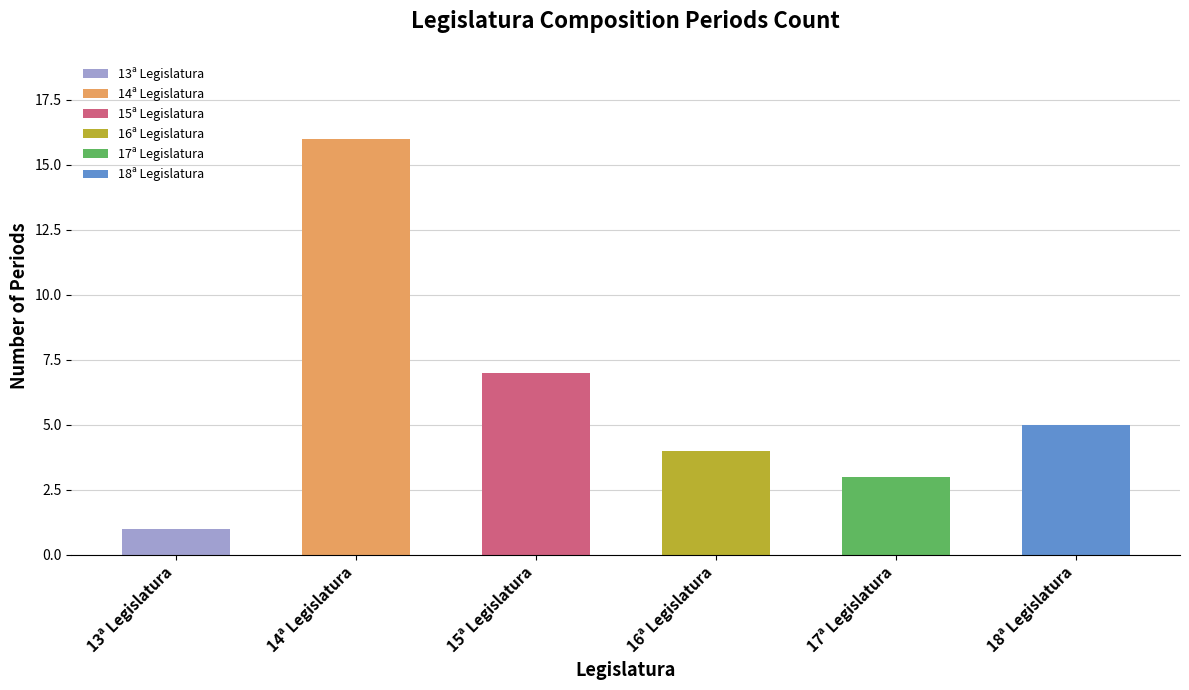

What is the sum of the values at 16ª Legislatura and 14ª Legislatura?

20